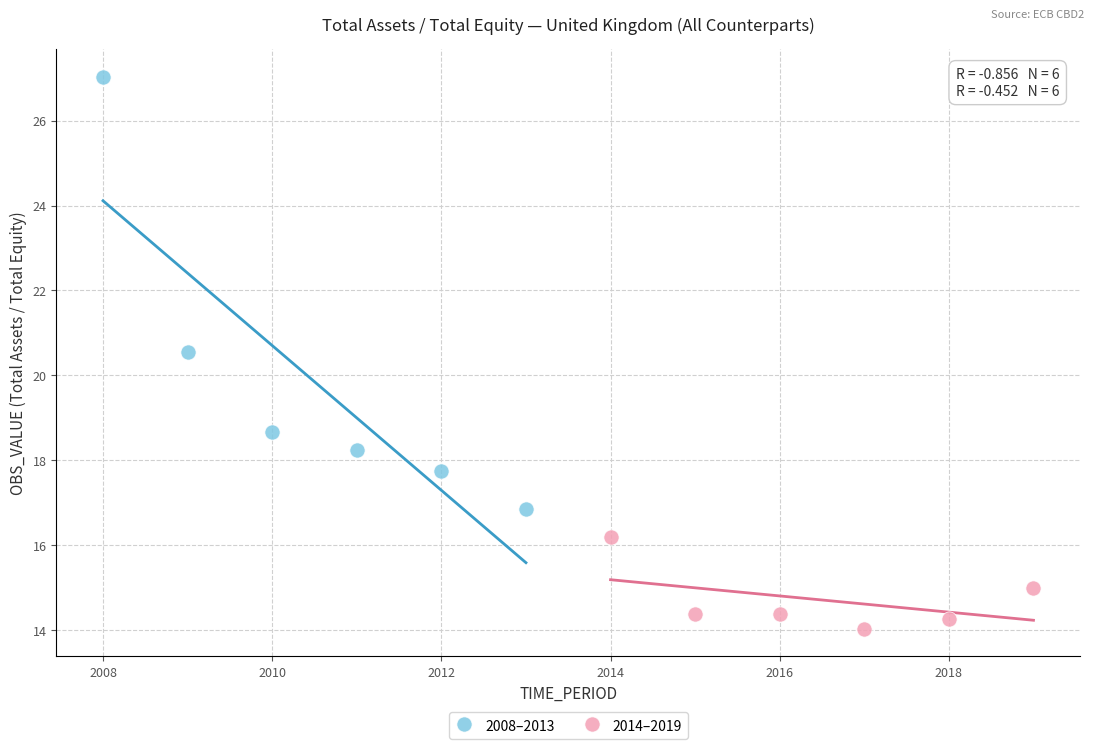

Which series has the largest Y range (max minus min)?

2008–2013